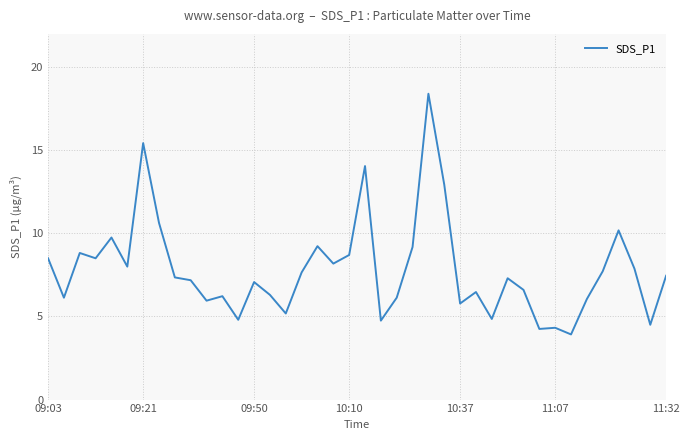

How many lines are shown in the chart?

1